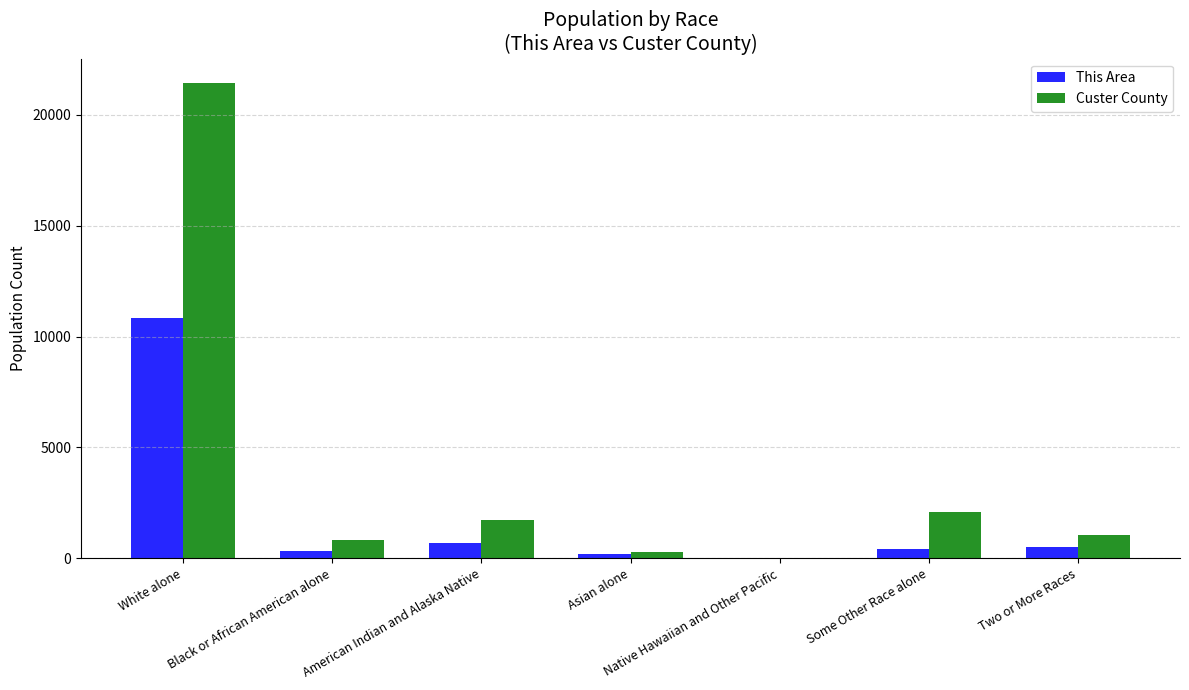

Which category has the highest value in the This Area series?

White alone